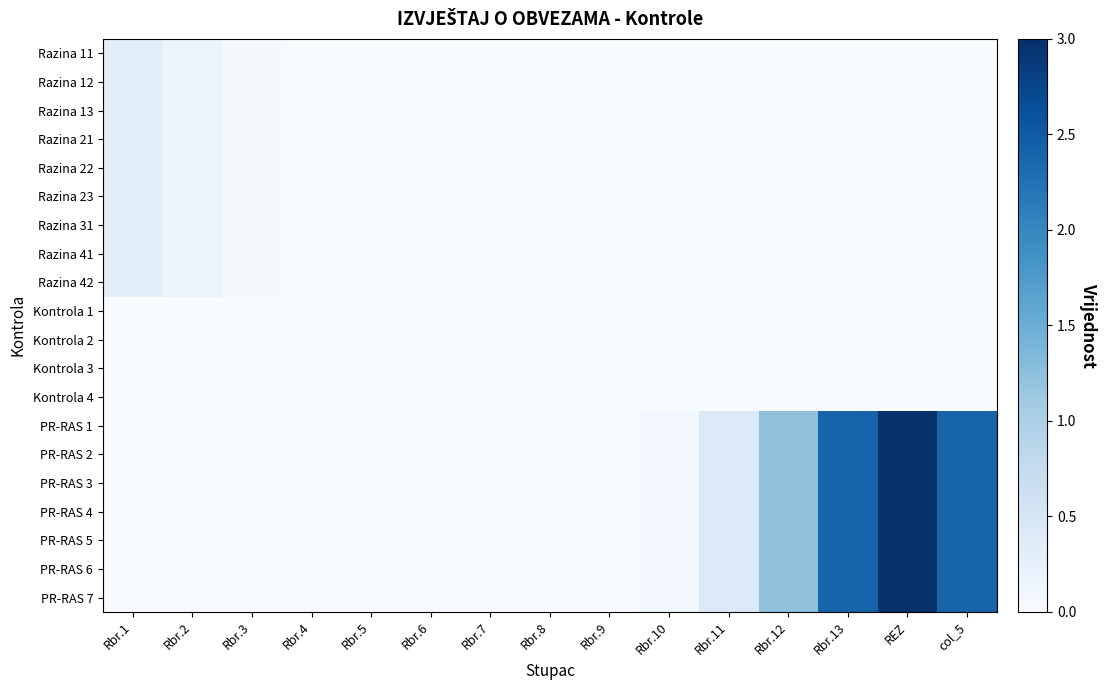

Which category has the lowest value across all series?

Rbr.1